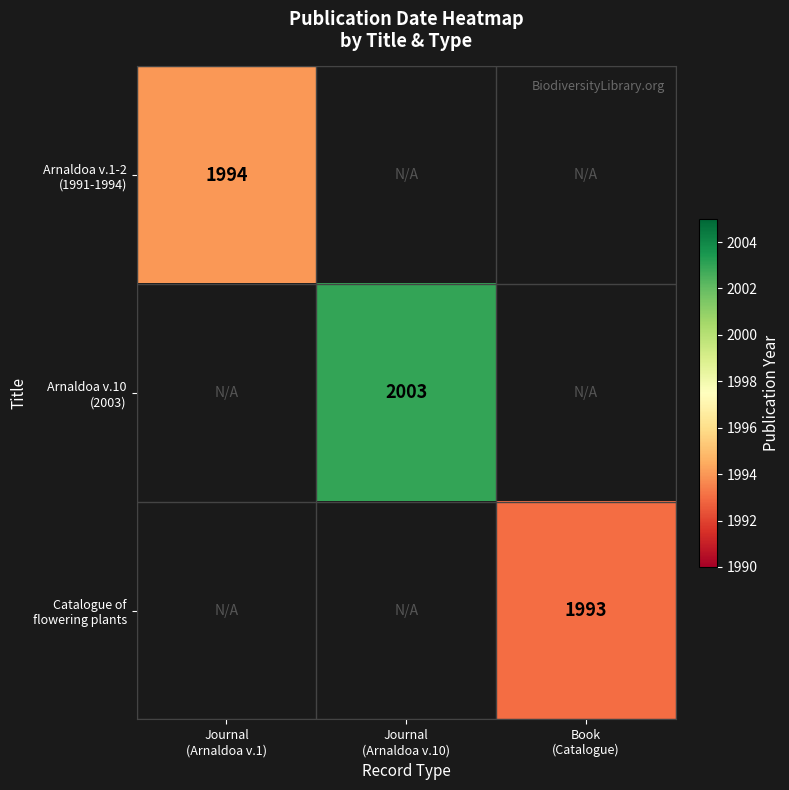

The value of Catalogue of flowering plants at Book (Catalogue) is 1993.0. True or false?

True